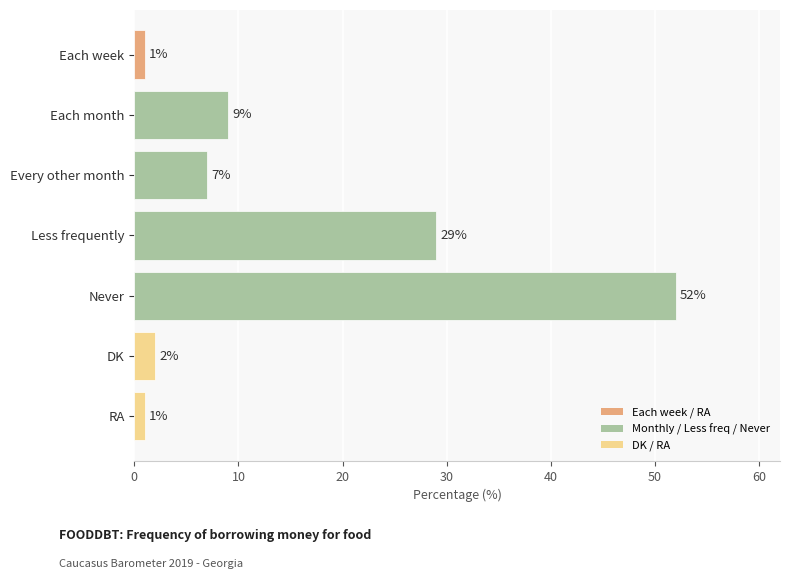

The chart shows a value of 1 at RA. True or false?

True